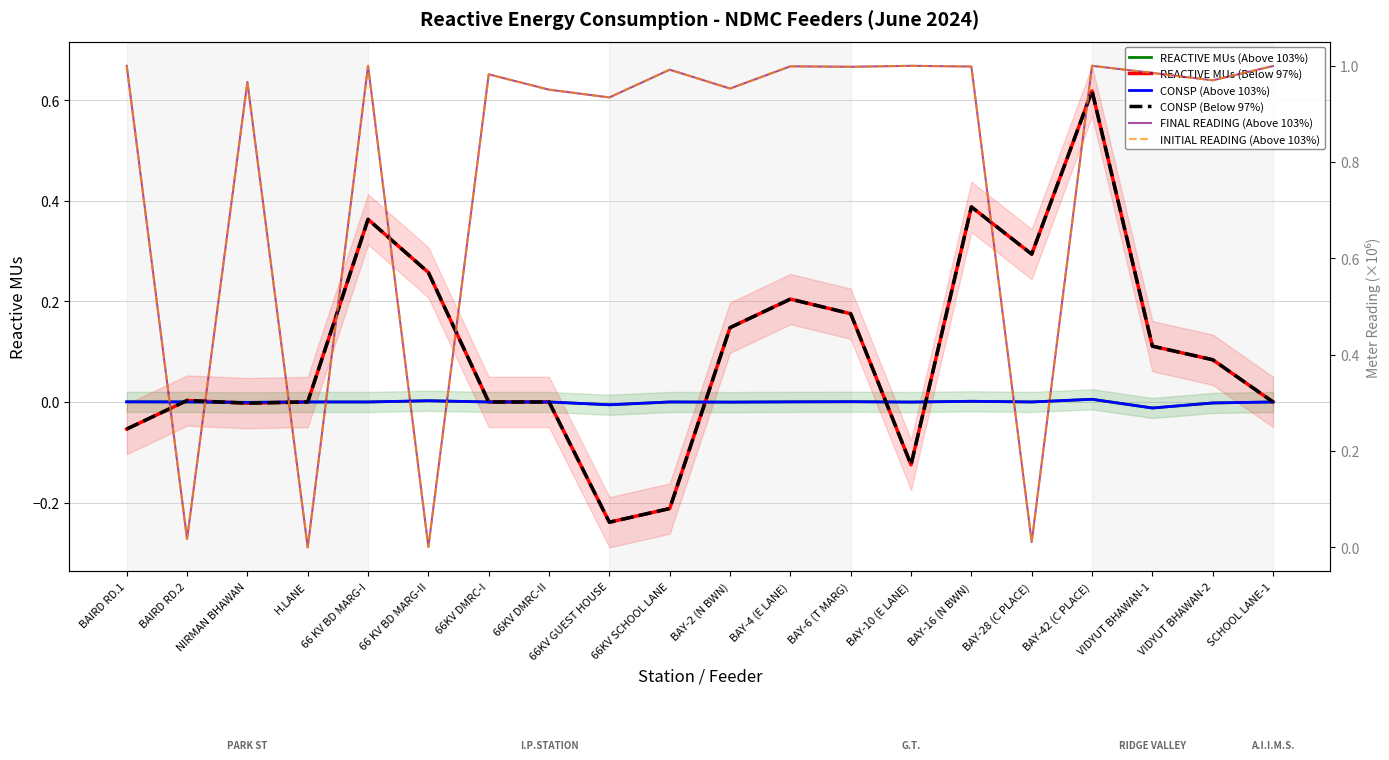

What are all the series names shown in the legend?

REACTIVE MUs (Above 103%), REACTIVE MUs (Below 97%), CONSP (Above 103%), CONSP (Below 97%), FINAL READING (Above 103%), INITIAL READING (Above 103%)